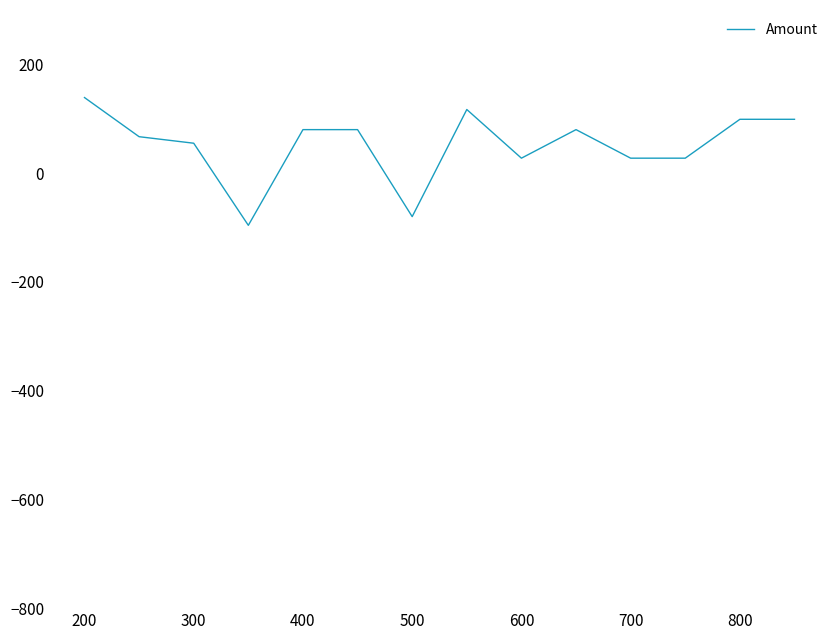

What is the difference between the maximum and minimum values?

235.0